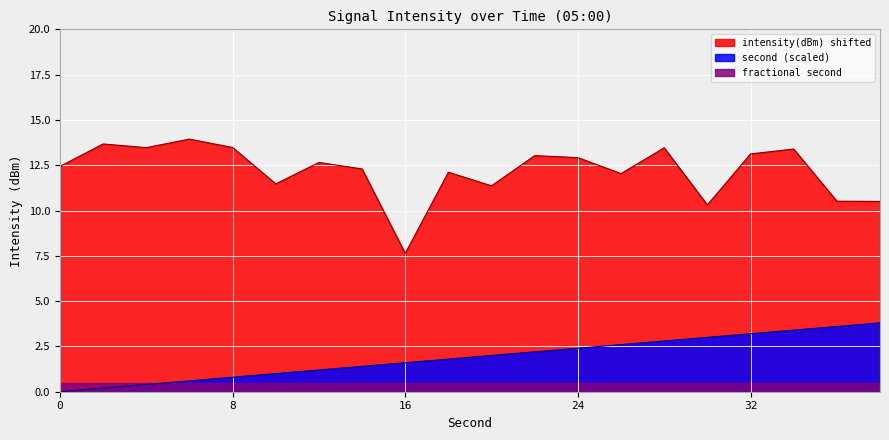

How many values in the intensity(dBm) series are below 12?

6